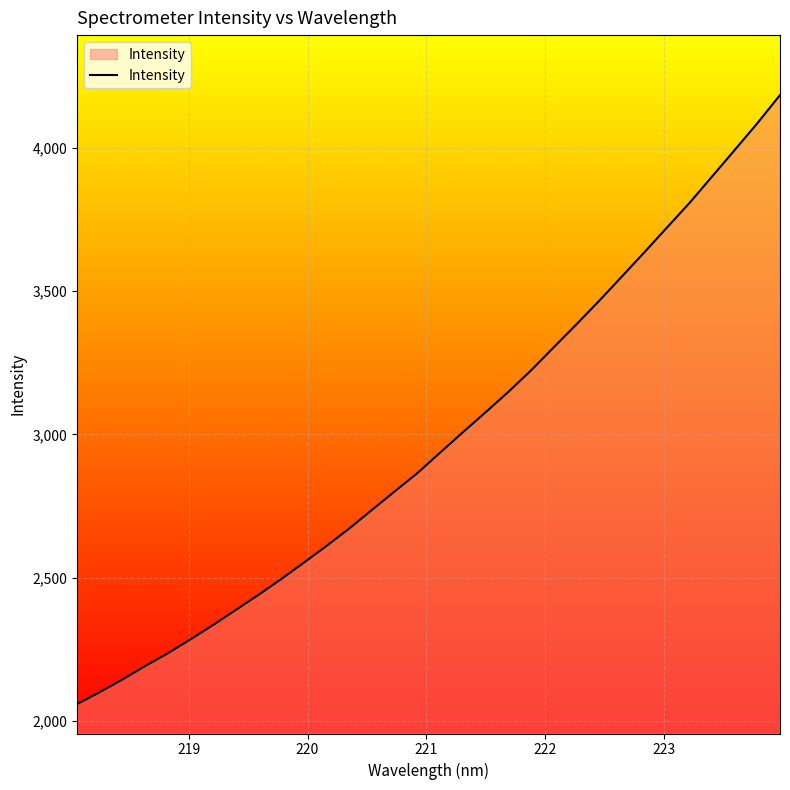

What is the minimum value shown in the chart?

2059.1